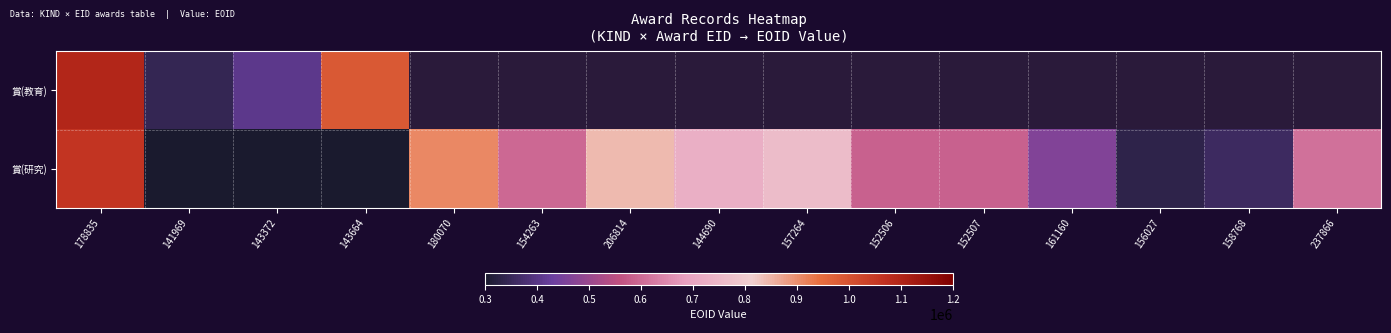

Which category has the lowest value across all series?

141969